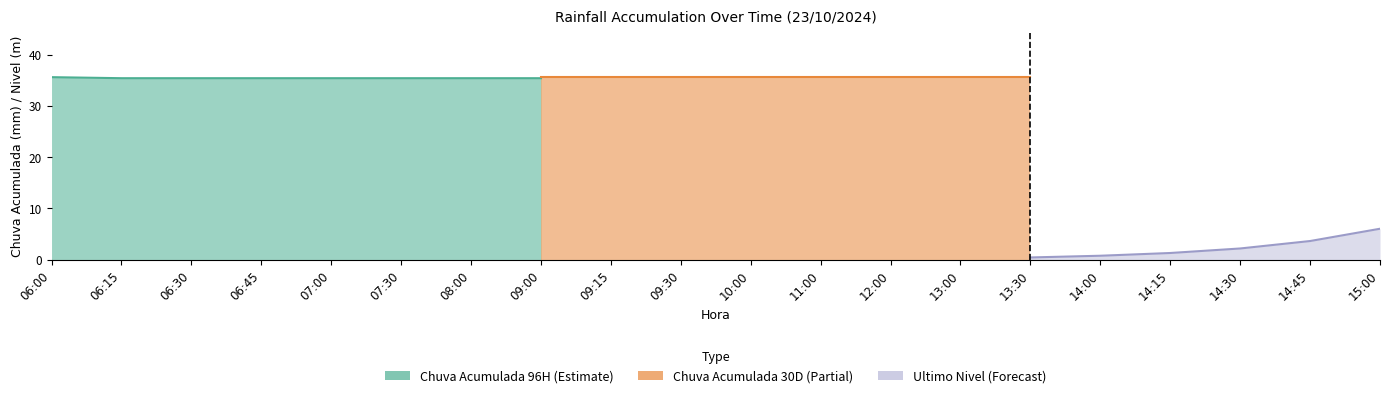

List the labels in order of Chuva Acumulada 30D value, smallest first.

06:00, 06:15, 06:30, 06:45, 07:00, 07:30, 08:00, 09:00, 09:15, 09:30, 10:00, 11:00, 12:00, 13:00, 13:30, 14:00, 14:15, 14:30, 14:45, 15:00